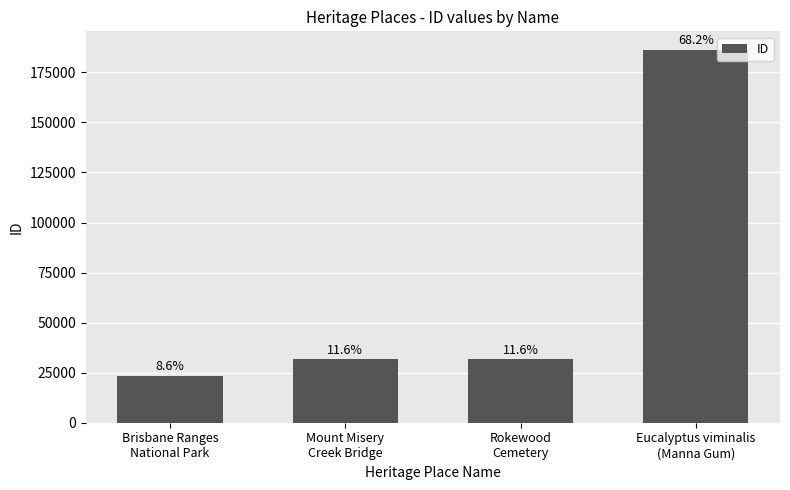

The value at Rokewood
Cemetery is 31694. True or false?

True